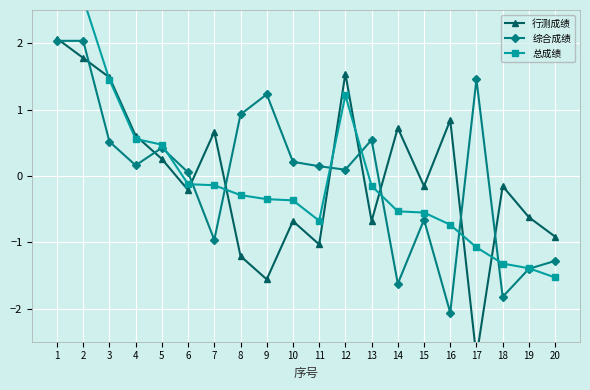

Is it true that 行测成绩 equals -2.5 at 9?

False